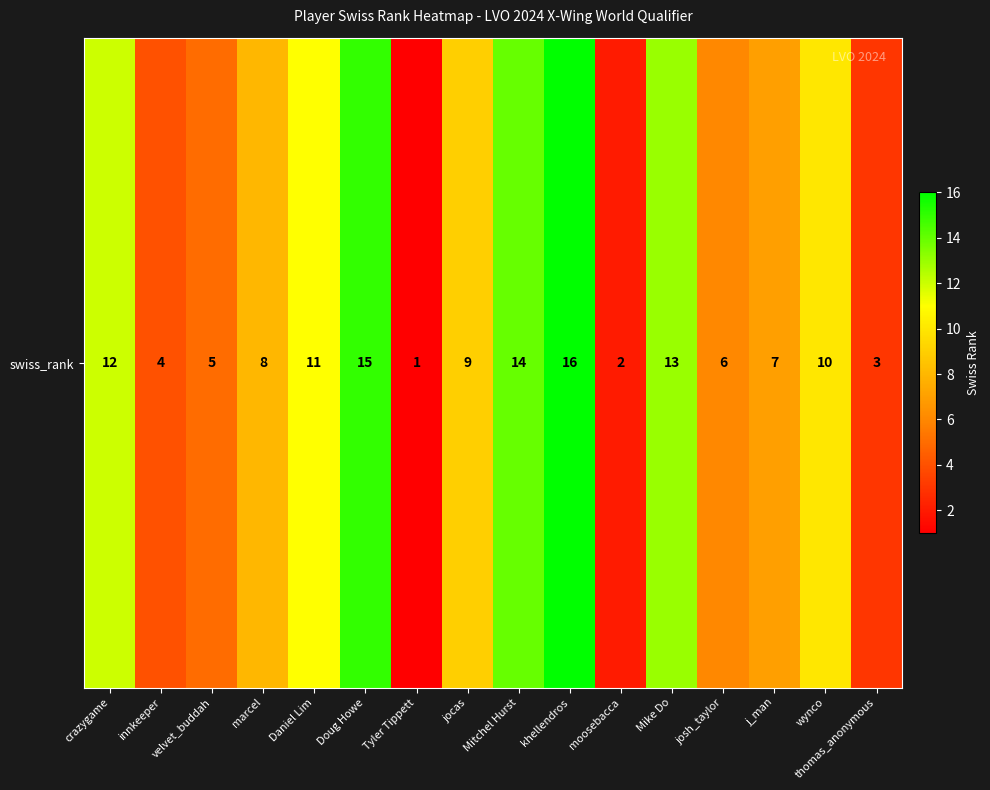

What is the difference between the values at Tyler Tippett and Doug Howe?

14